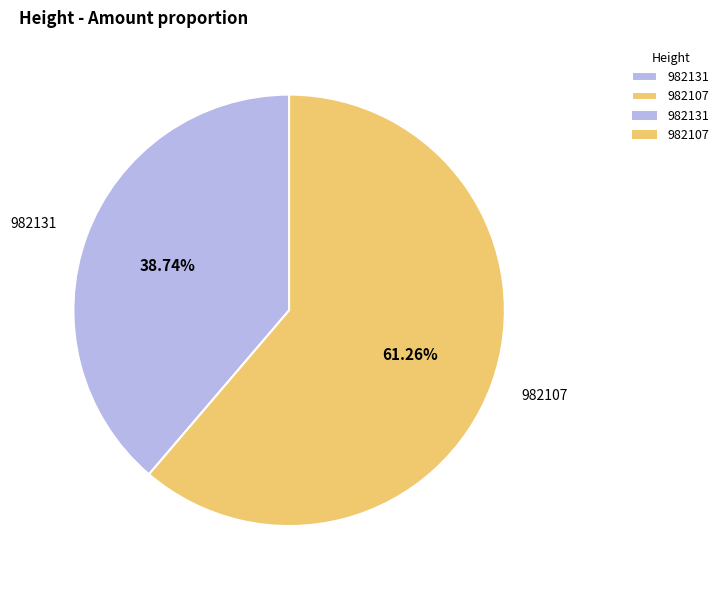

Which category has the biggest portion of the pie?

982107